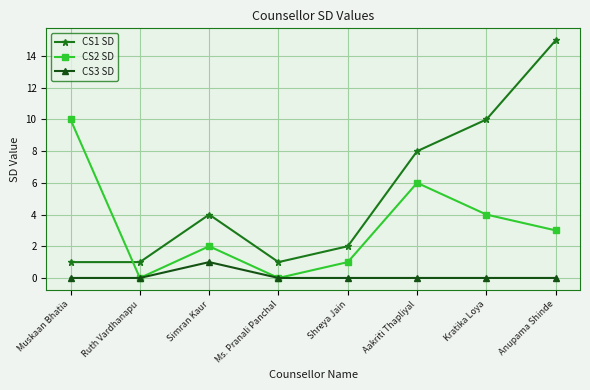

True or false: CS1 SD has a value of 2 at Kratika Loya.

False